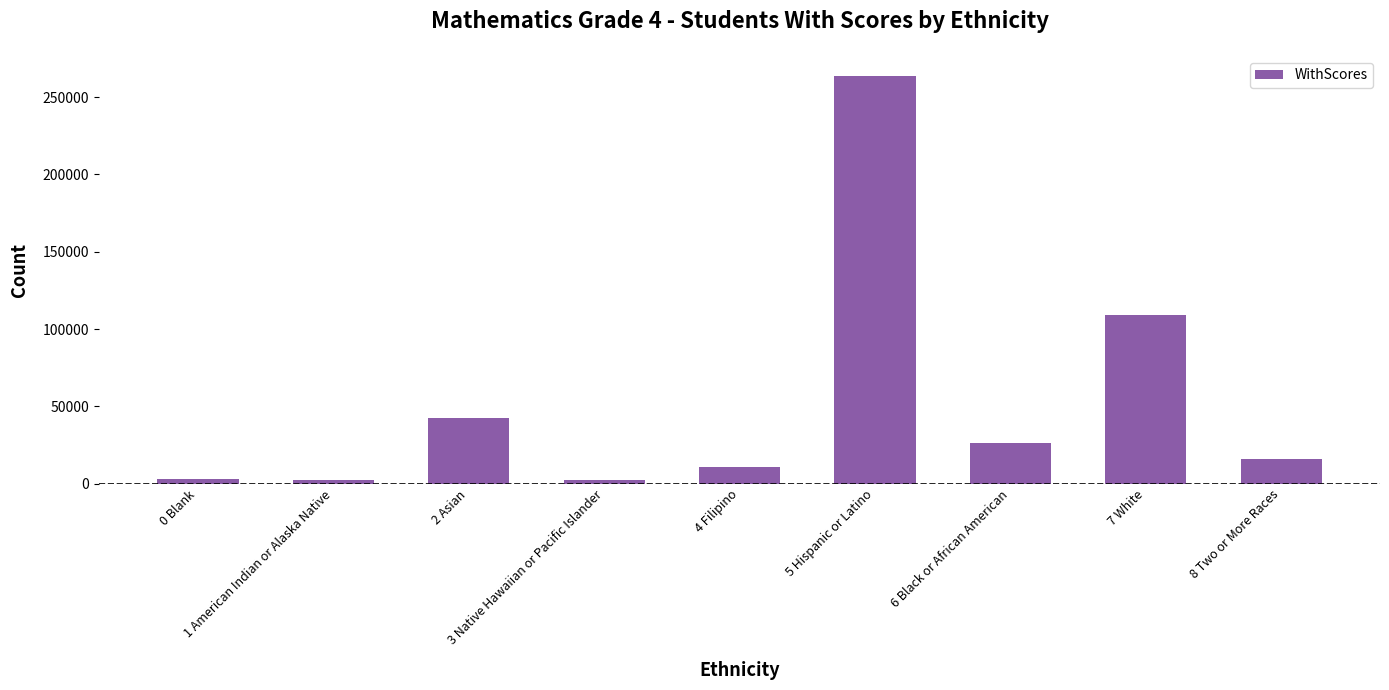

What is the difference between the second highest and minimum values?

107046